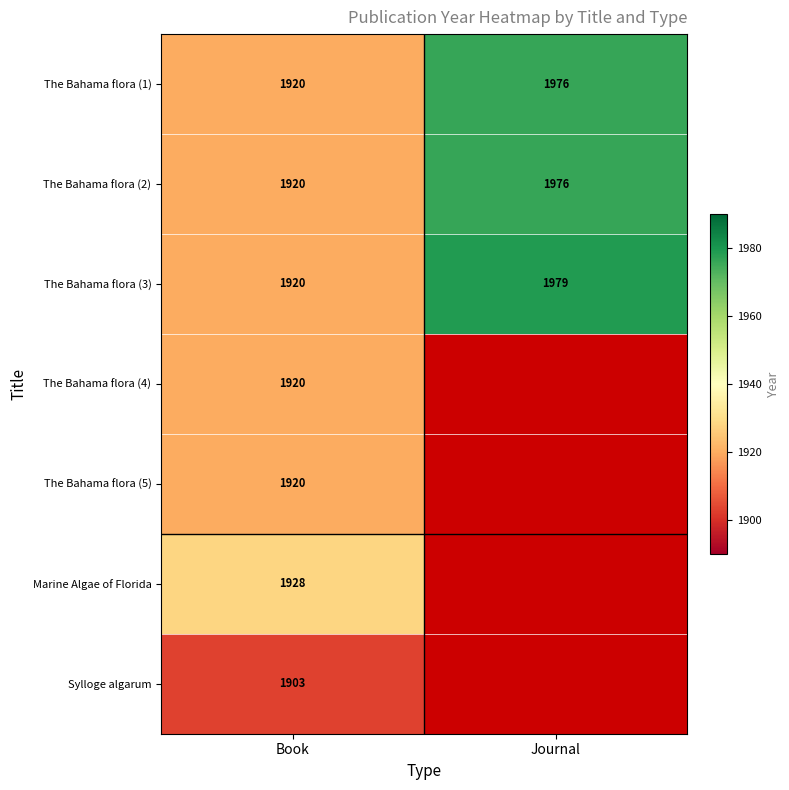

The The Bahama flora (2) series shows 742 at Book. True or false?

False